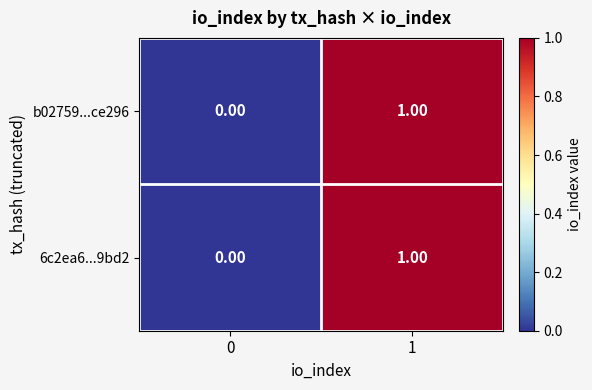

Rank the categories by b02759...ce296 value from lowest to highest.

0, 1